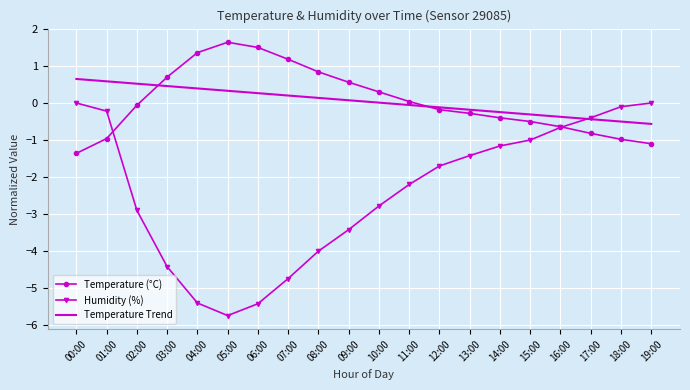

Rank the series by their maximum value, from lowest to highest.

Humidity (%), Temperature Trend, Temperature (°C)